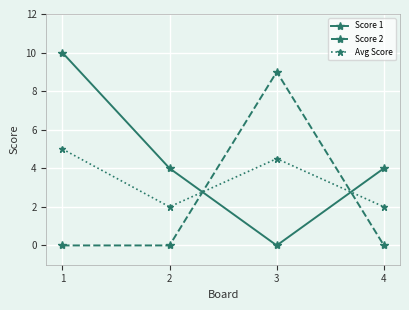

Reading right to left, list all the values displayed in this chart.

Score 1: 4.0	0.0	4.0	10.0
Score 2: 0.0	9.0	0.0	0.0
Avg Score: 2.0	4.5	2.0	5.0